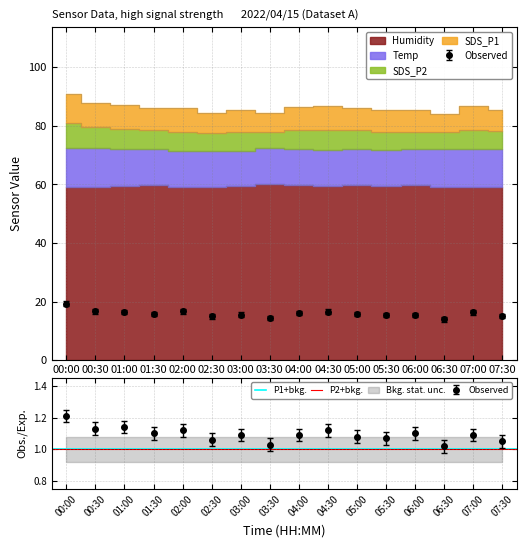

What is the label of the 8th point from the right?

04:00